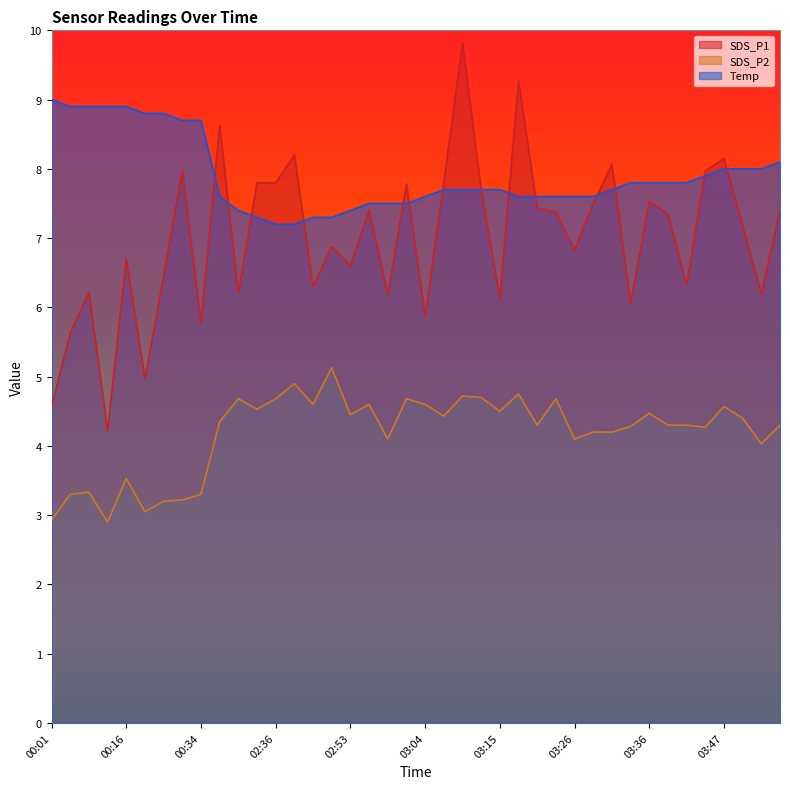

Which series has the largest range (max minus min)?

SDS_P1